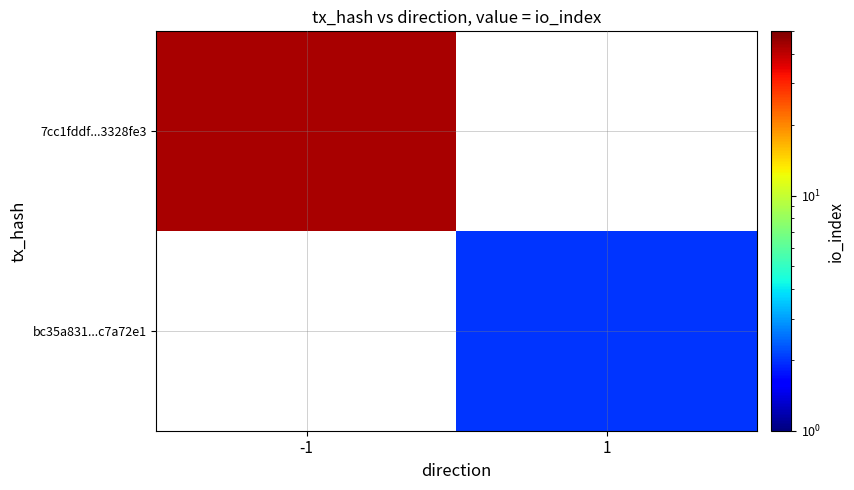

Rank the categories by 7cc1fddf...3328fe3 value from lowest to highest.

-1, 1